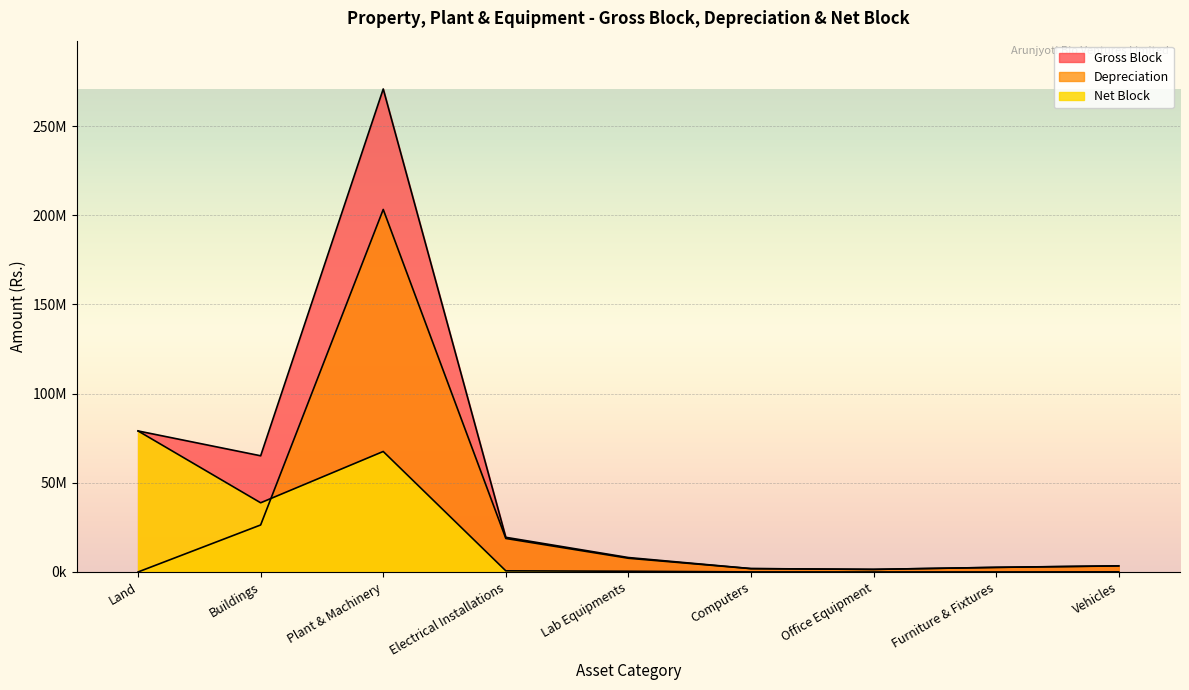

How many interior local valleys does the Depreciation series have?

1